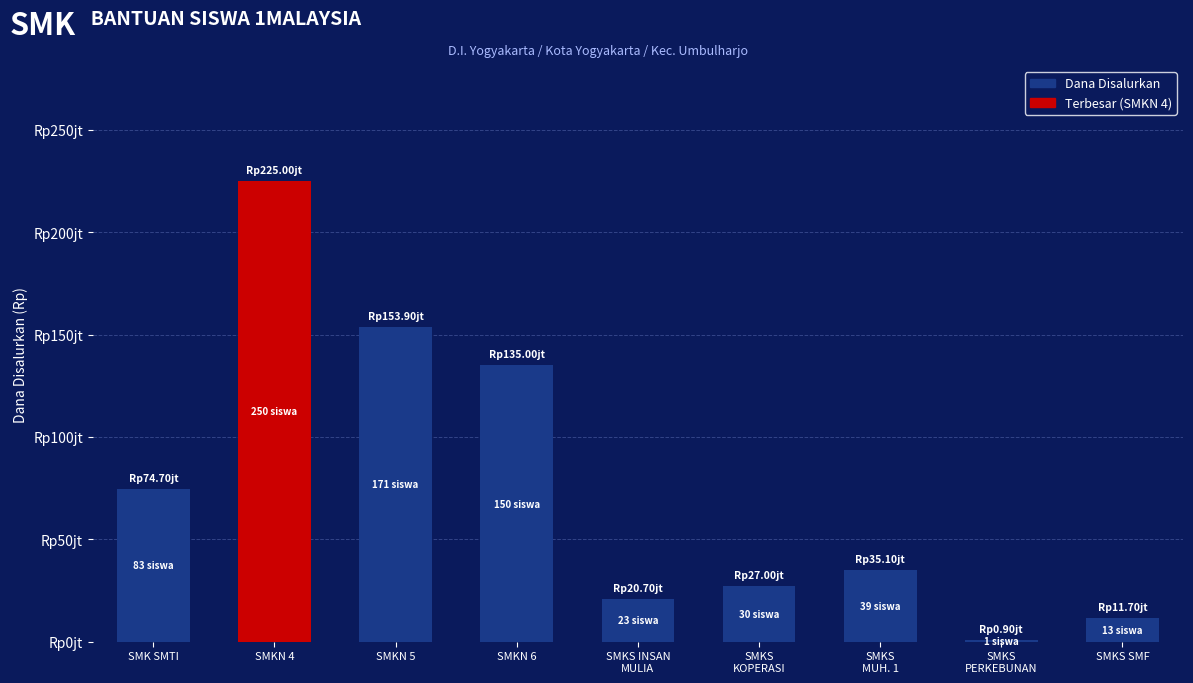

Which label corresponds to the smallest value in the chart?

SMKS
PERKEBUNAN